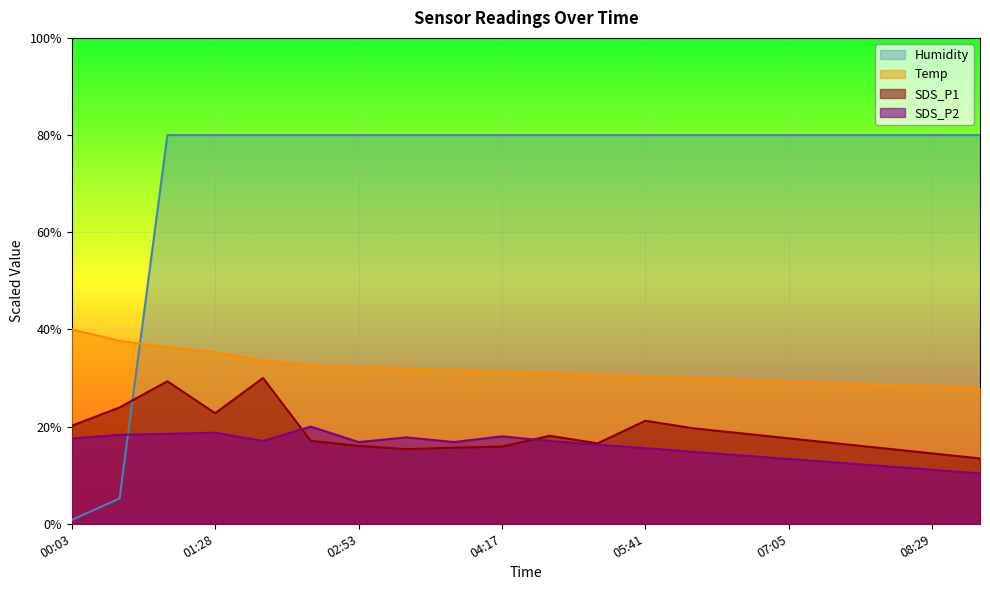

What is the approximate value of SDS_P2 at 03:49?

16.8